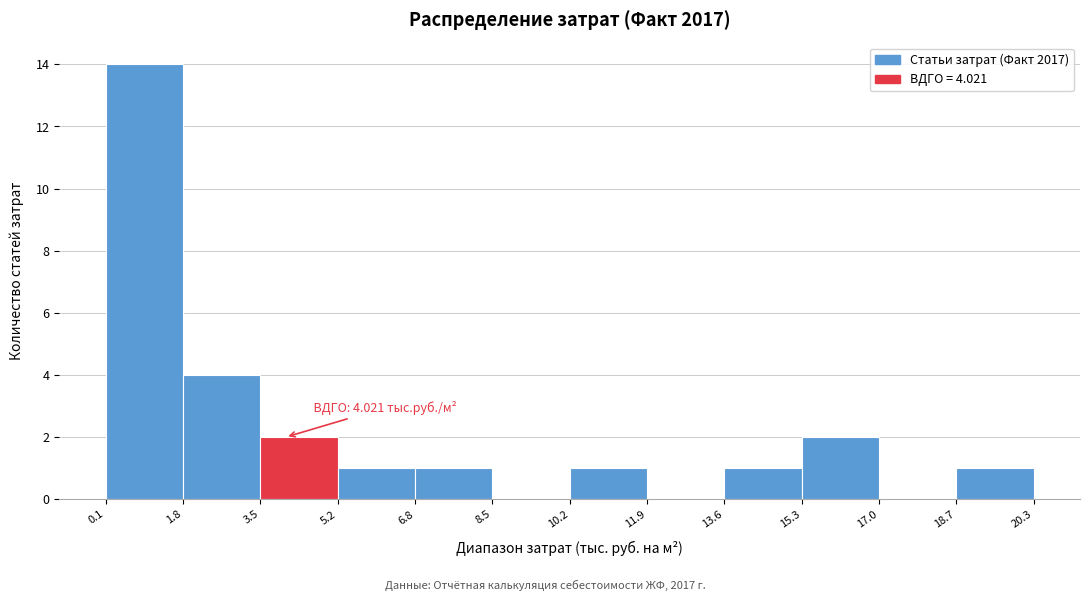

Which range on the x-axis has the tallest bar?

0.1 to 1.8